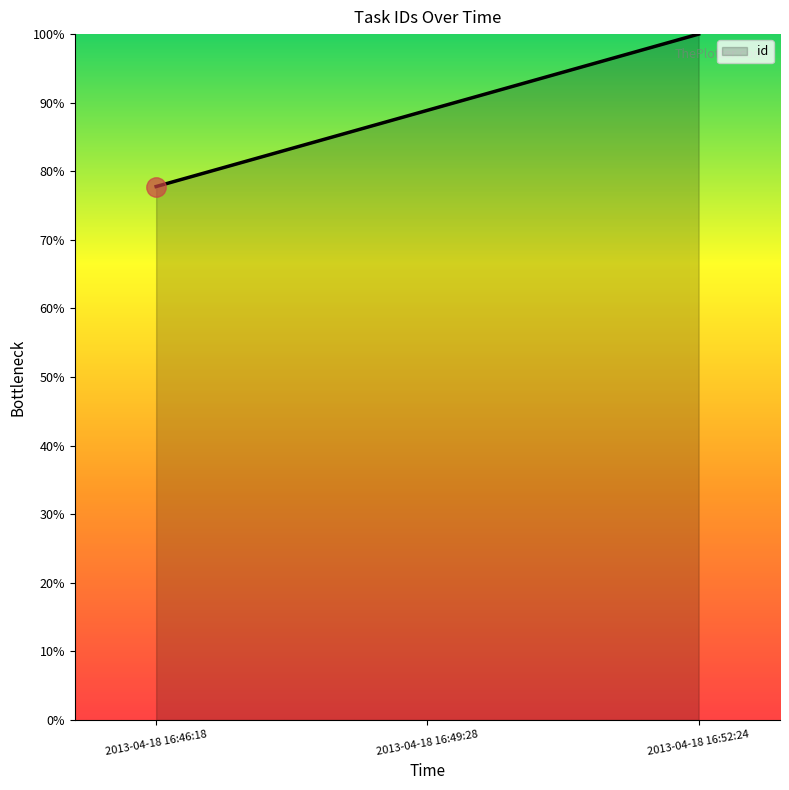

The chart shows a value of 10.5 at 2013-04-18 16:46:18. True or false?

False